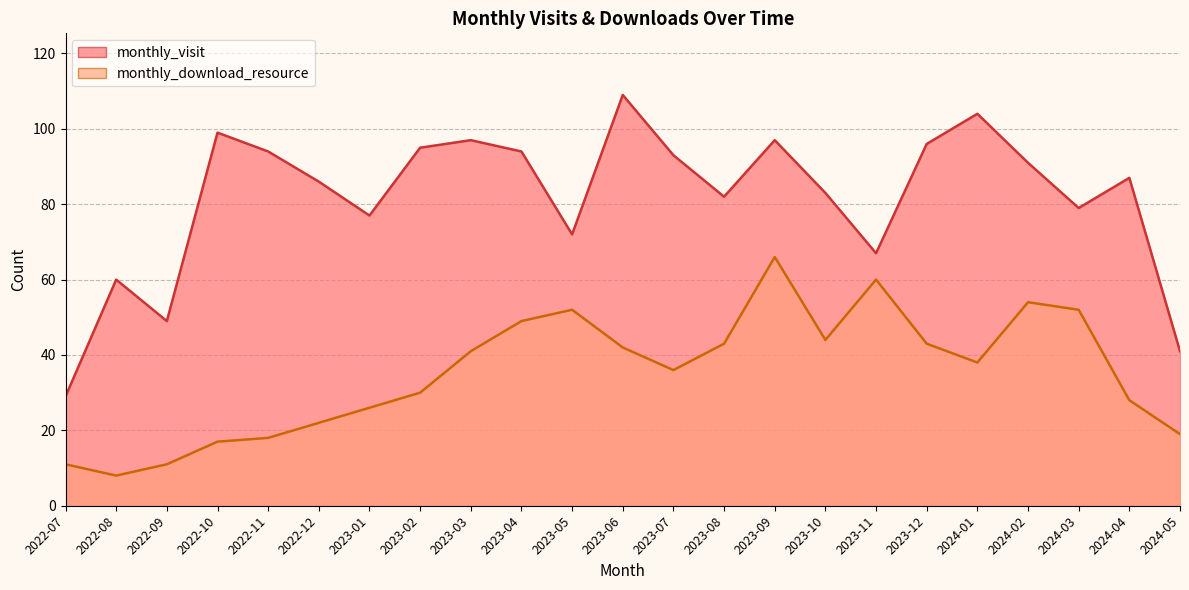

At 2022-11, list the series in order from largest to smallest.

monthly_visit, monthly_download_resource